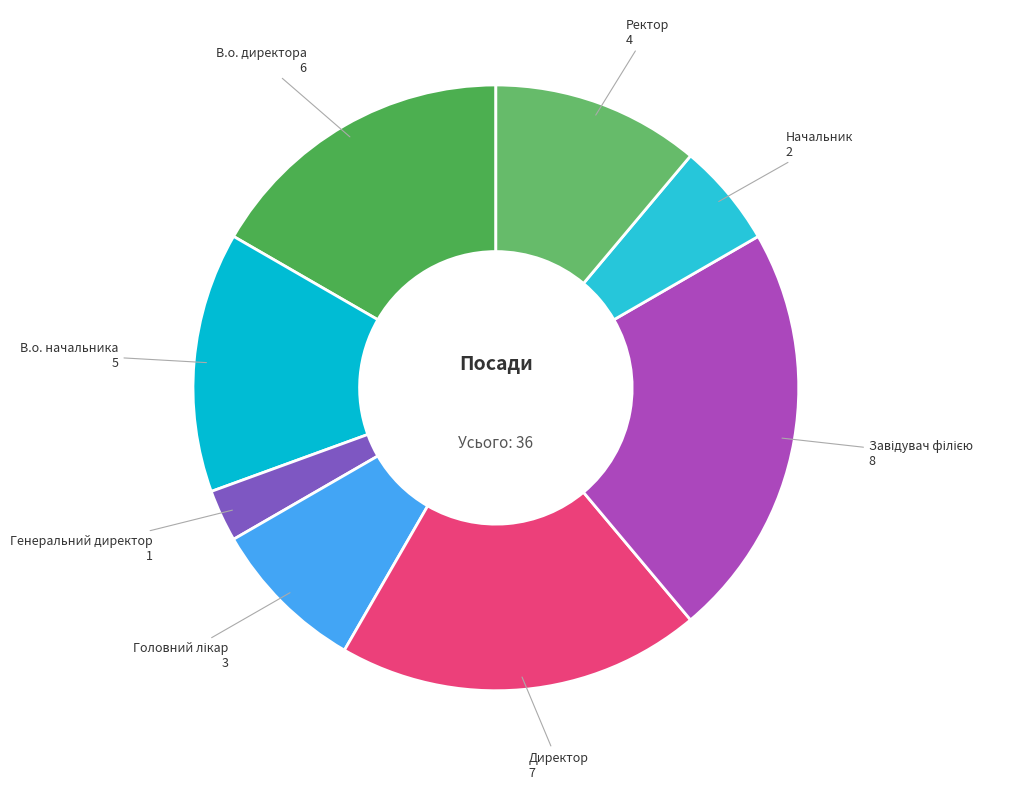

The Ректор slice represents 11% of the pie. True or false?

True